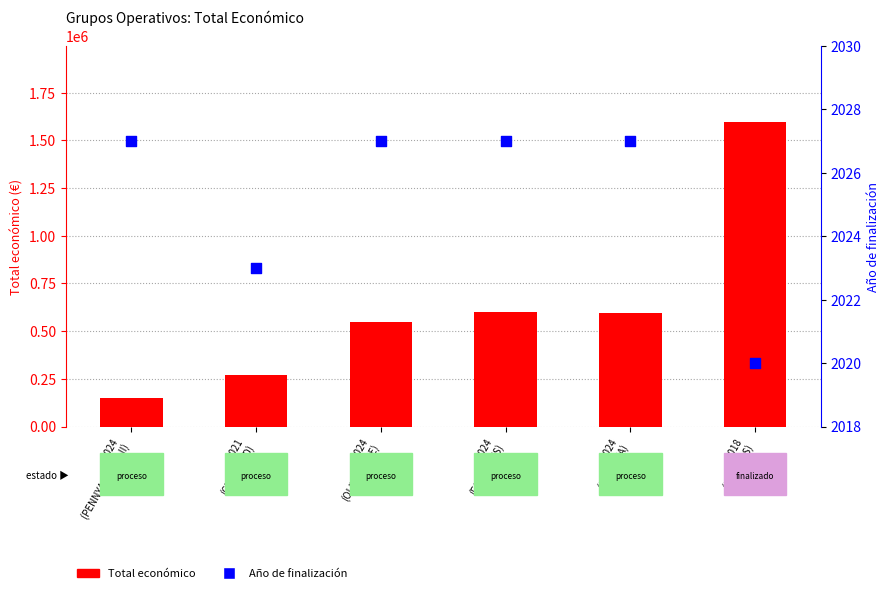

What are all the series names shown in the legend?

Total económico, Año de finalización